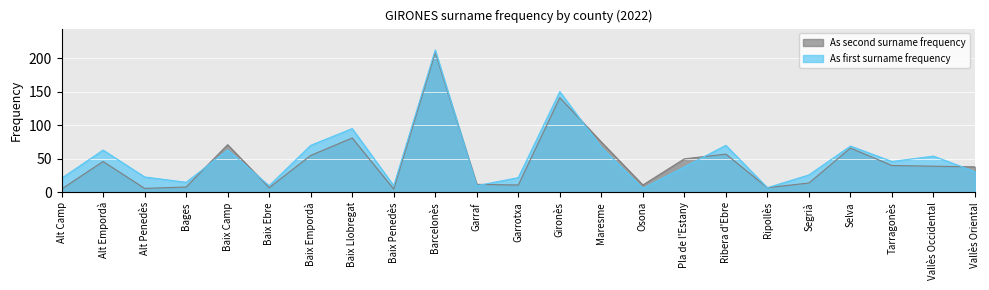

At how many categories does at least one series exceed 35?

13